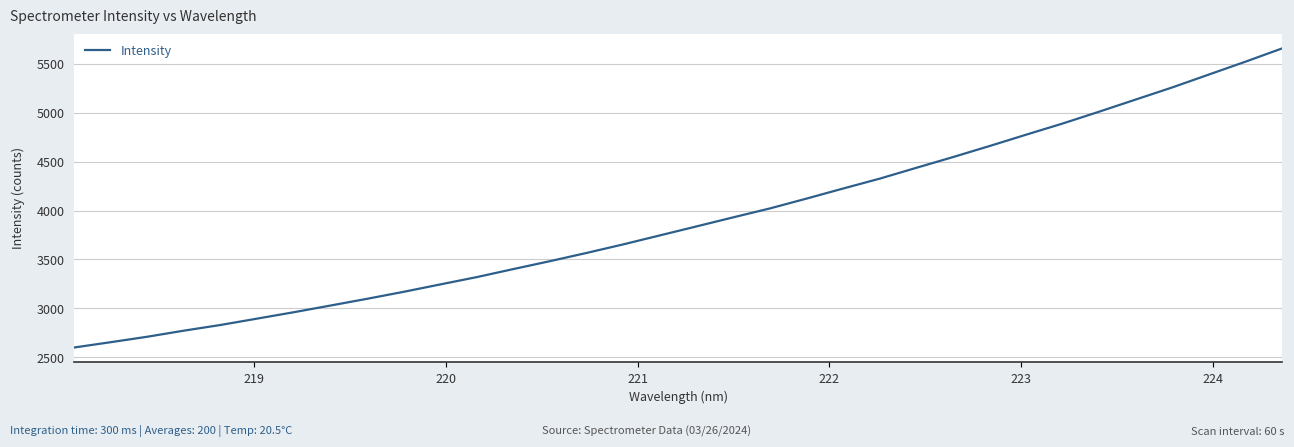

Is this an area chart (filled region under the line)?

No